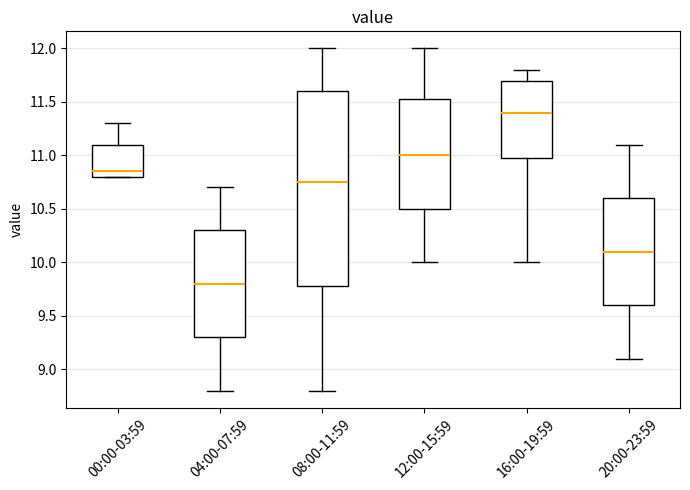

Which box is the tallest, from its lower edge to its upper edge?

08:00-11:59